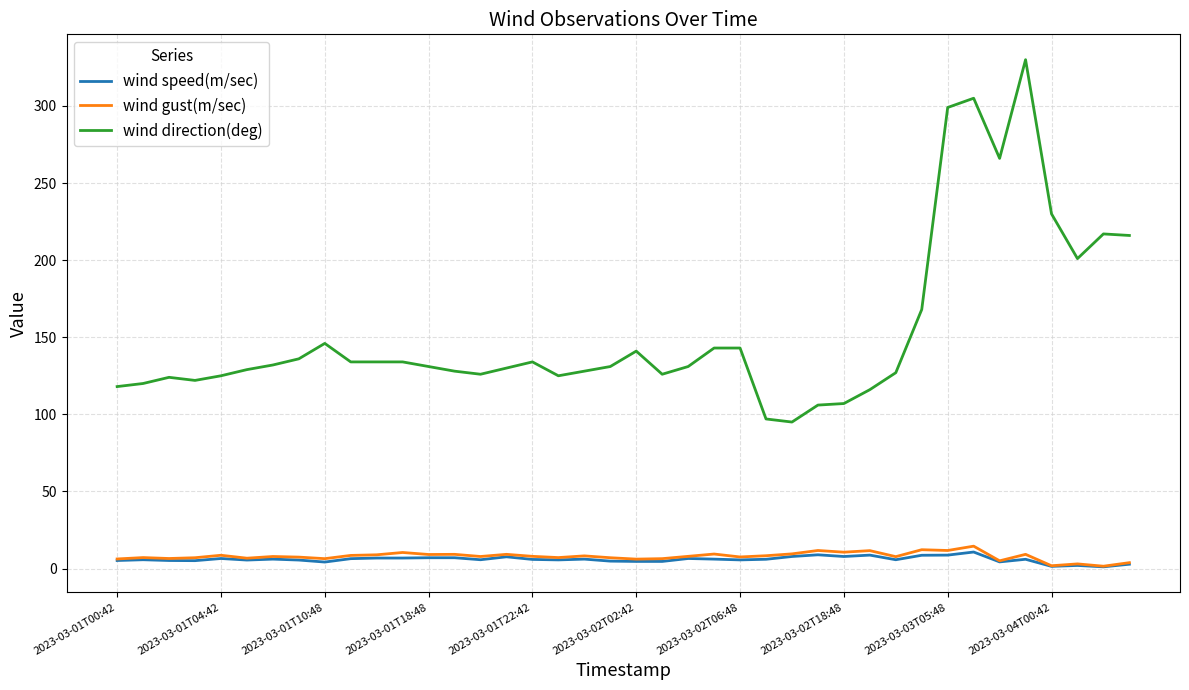

Does the chart display data point markers on the line(s)?

No